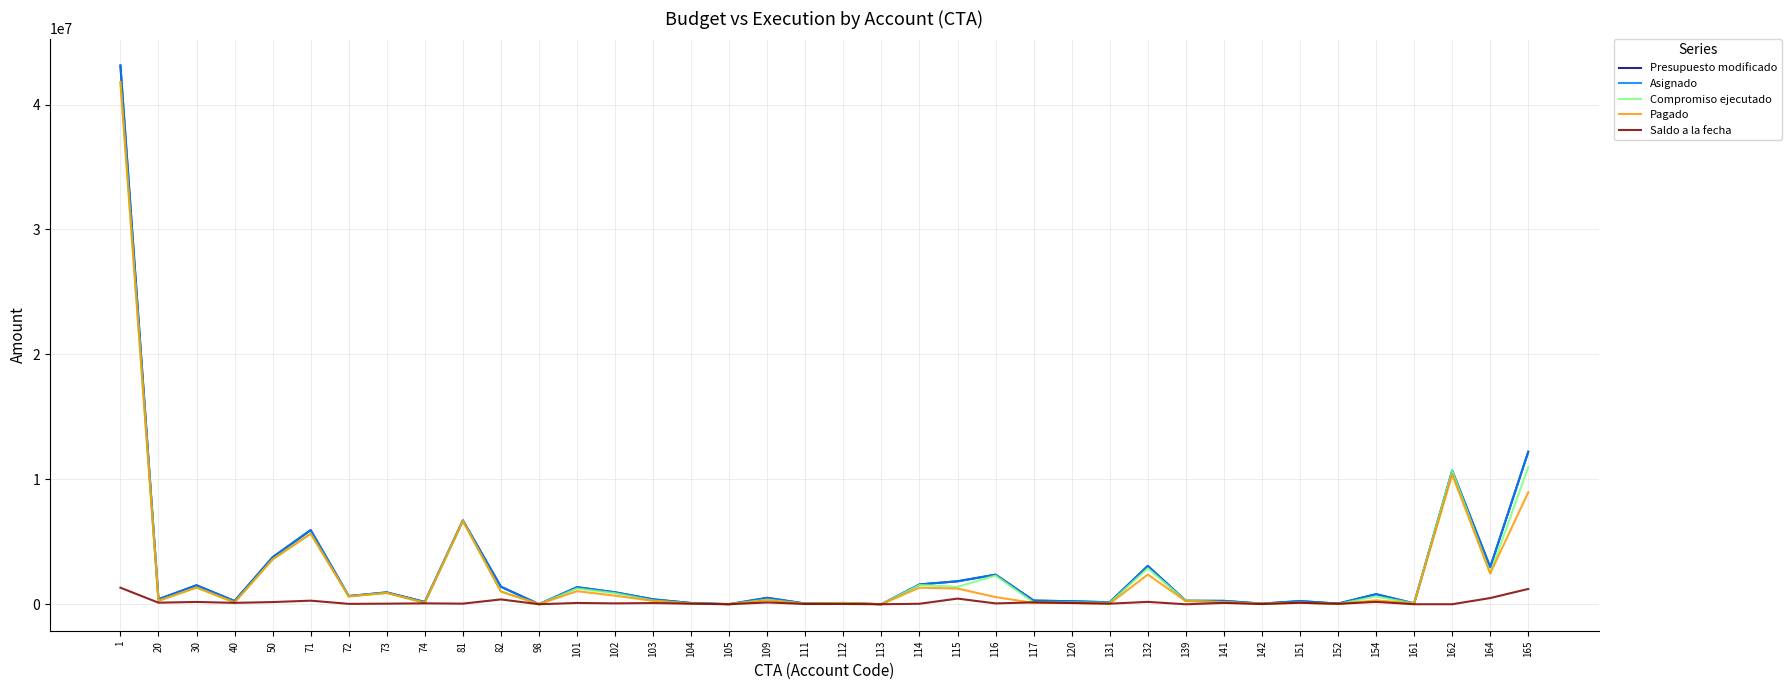

At which label does Pagado first exceed 314493?

1